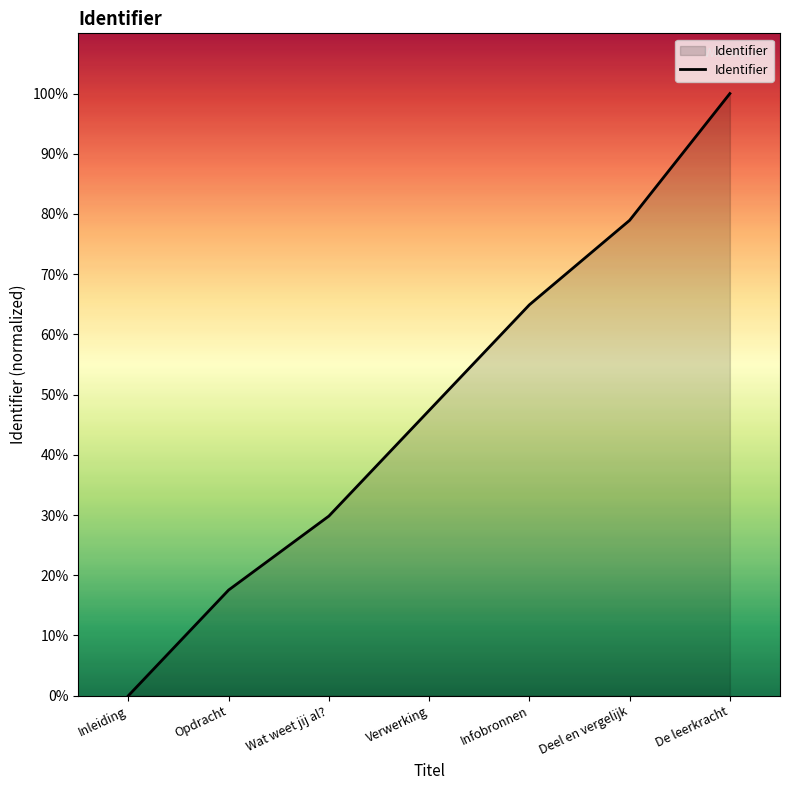

What is the sum of the values at Infobronnen and Wat weet jij al??

94.7